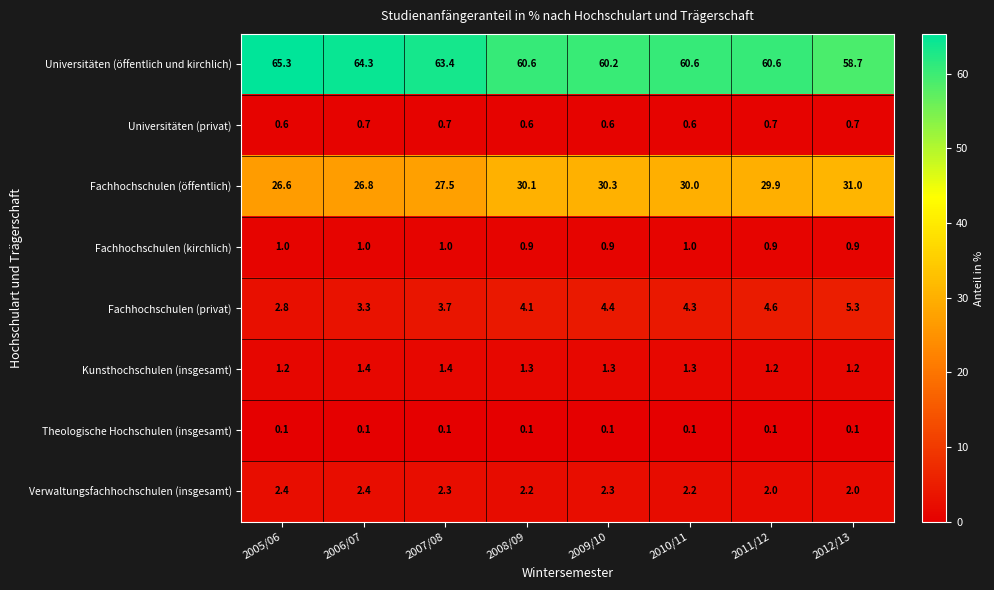

Count the Verwaltungsfachhochschulen (insgesamt) values in the range 2 to 3.

8